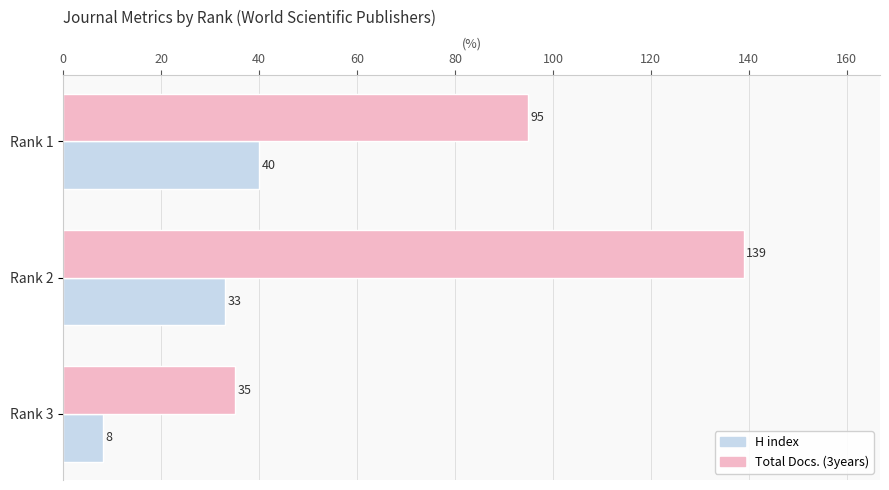

List the labels in order of H index value, smallest first.

Rank 3, Rank 2, Rank 1